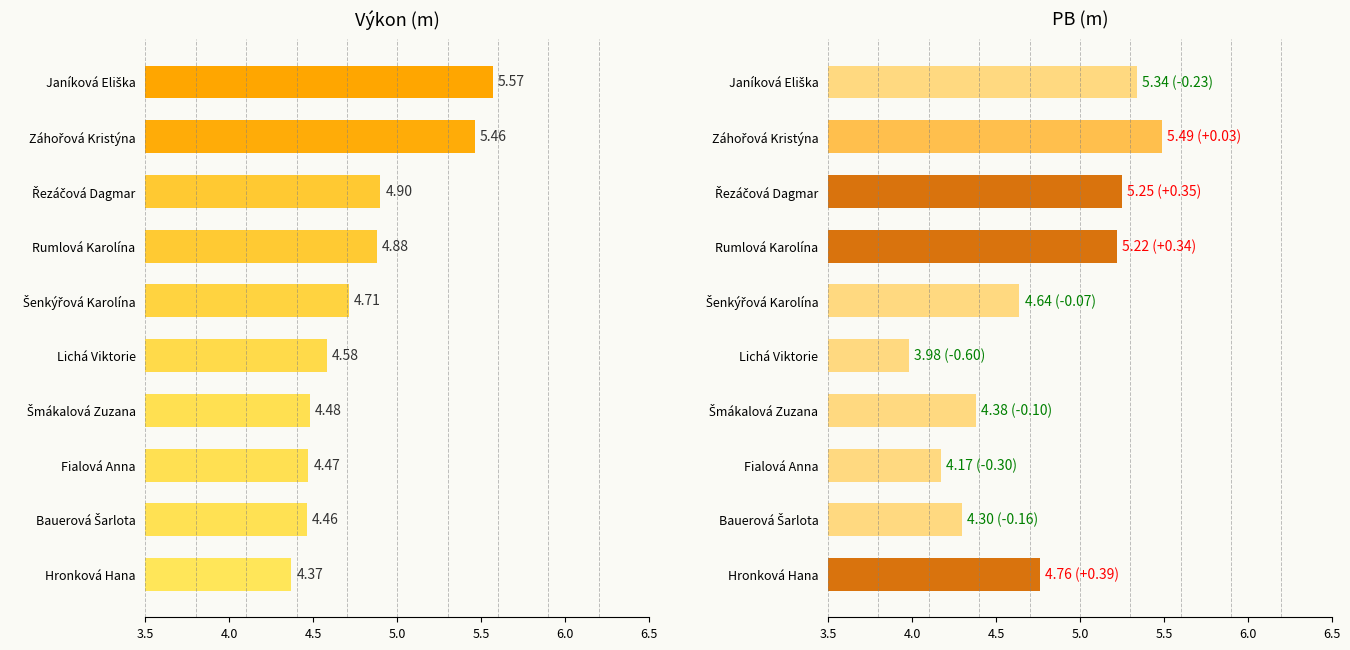

Is it true that PB equals 4.6 at Šenkýřová Karolína?

True